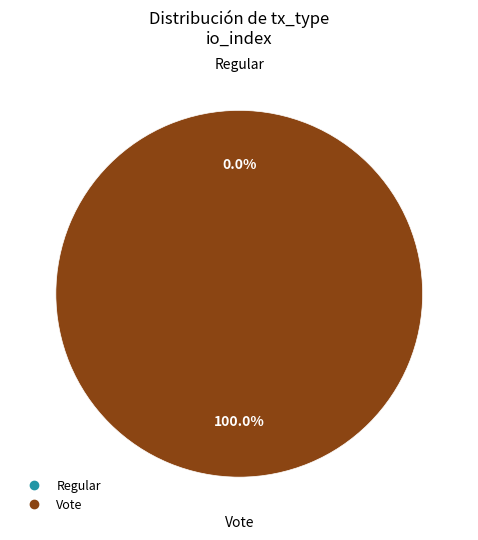

Rank the categories by value from highest to lowest.

Vote, Regular